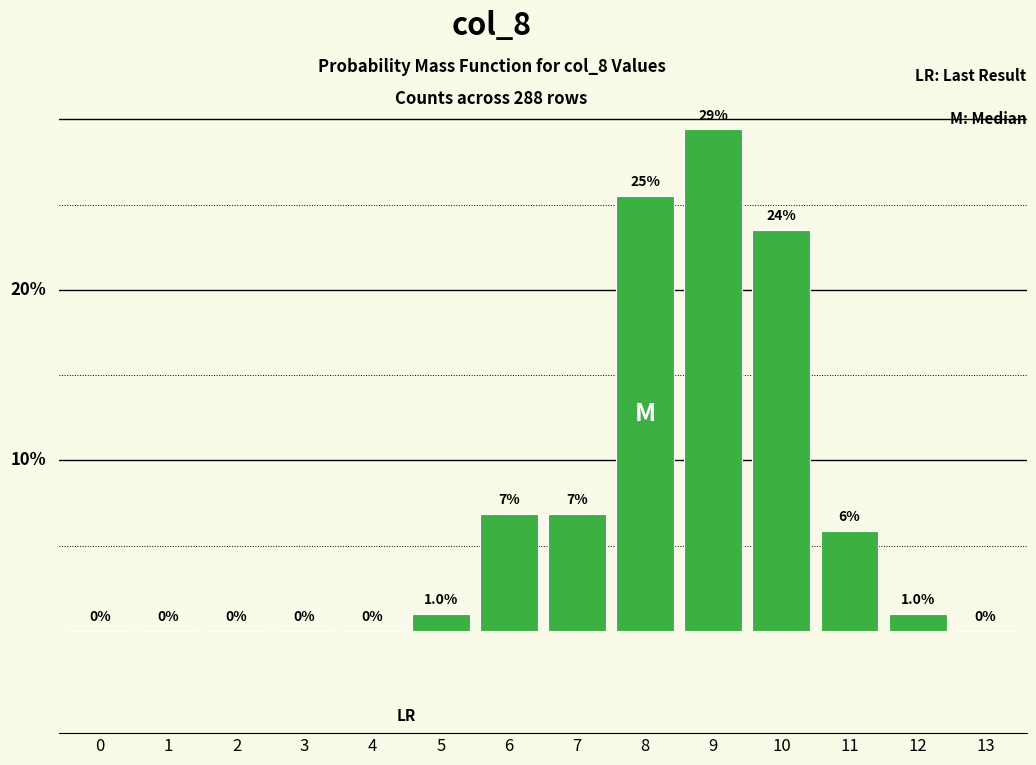

Reading left to right, what are all the values shown in this chart?

0.0	0.0	0.0	0.0	0.0	1.0	6.9	6.9	25.5	29.4	23.5	5.9	1.0	0.0